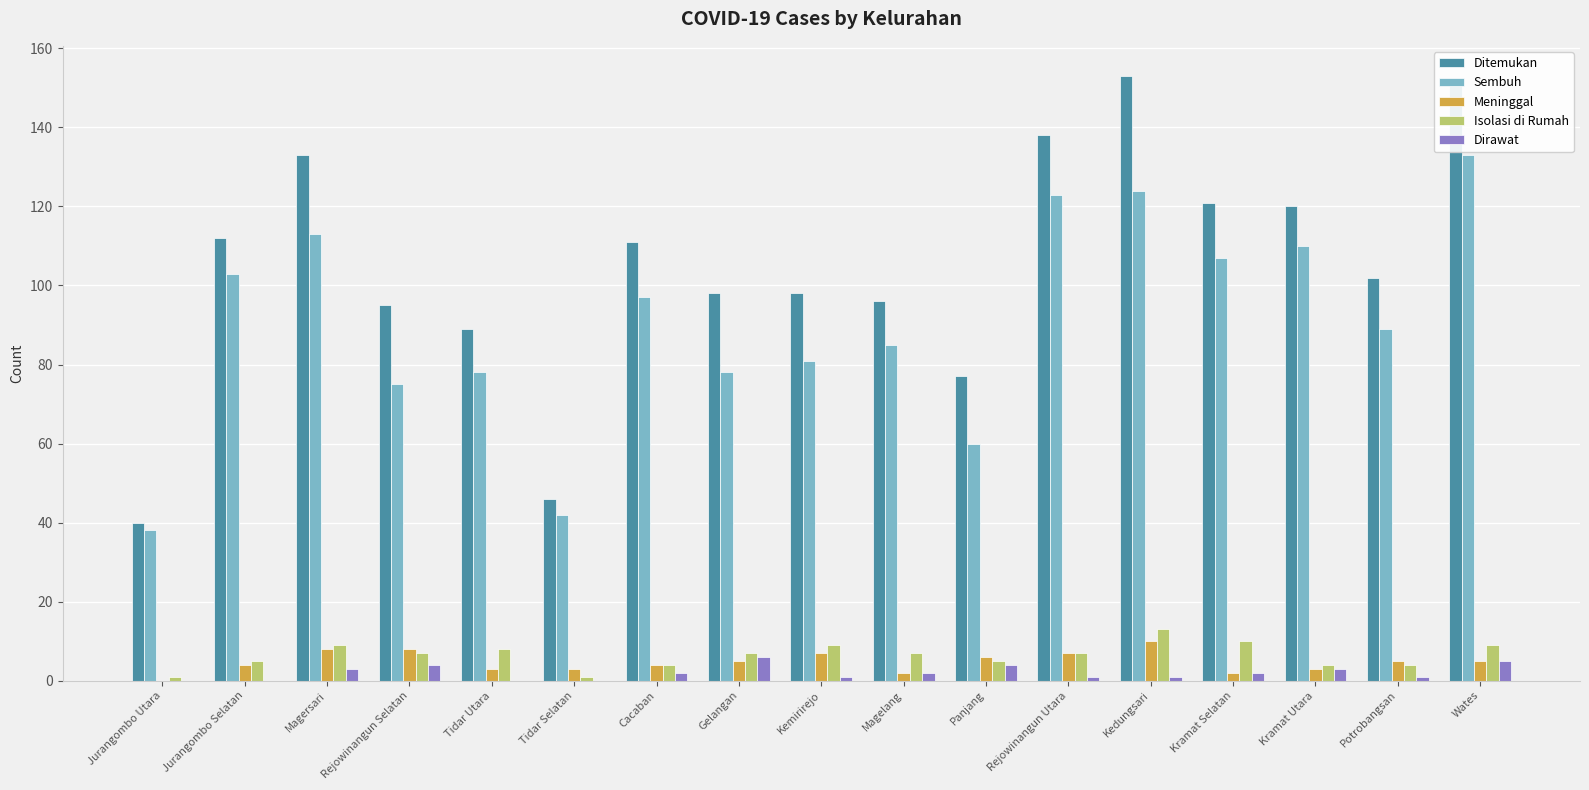

Is the value of Dirawat at Magersari greater than the value of Sembuh at Rejowinangun Selatan?

No